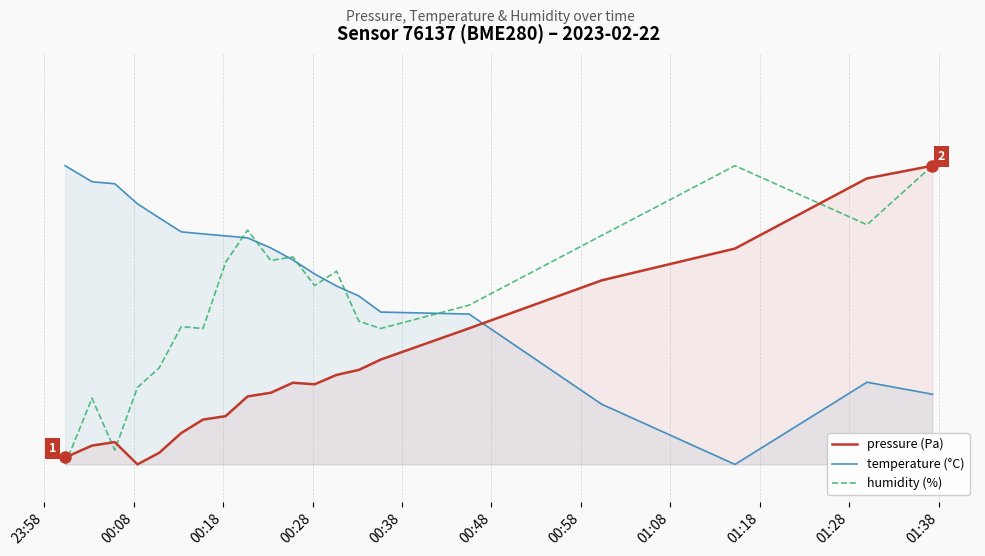

How many values in humidity are above zero?

19